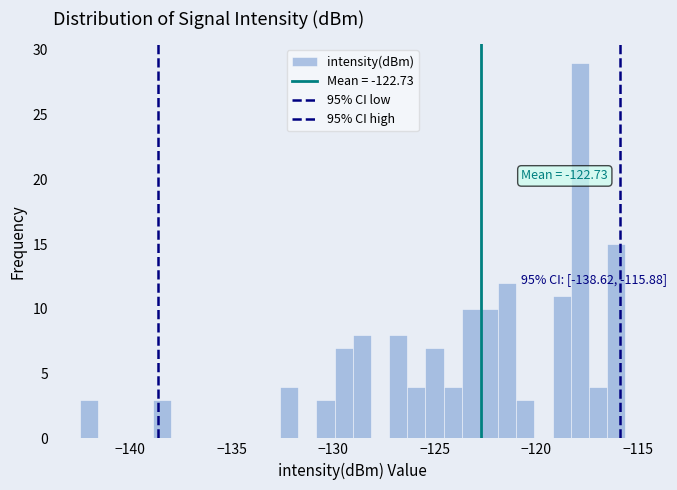

Read against the x-axis, roughly where is the centre of the tallest bar?

-118.0